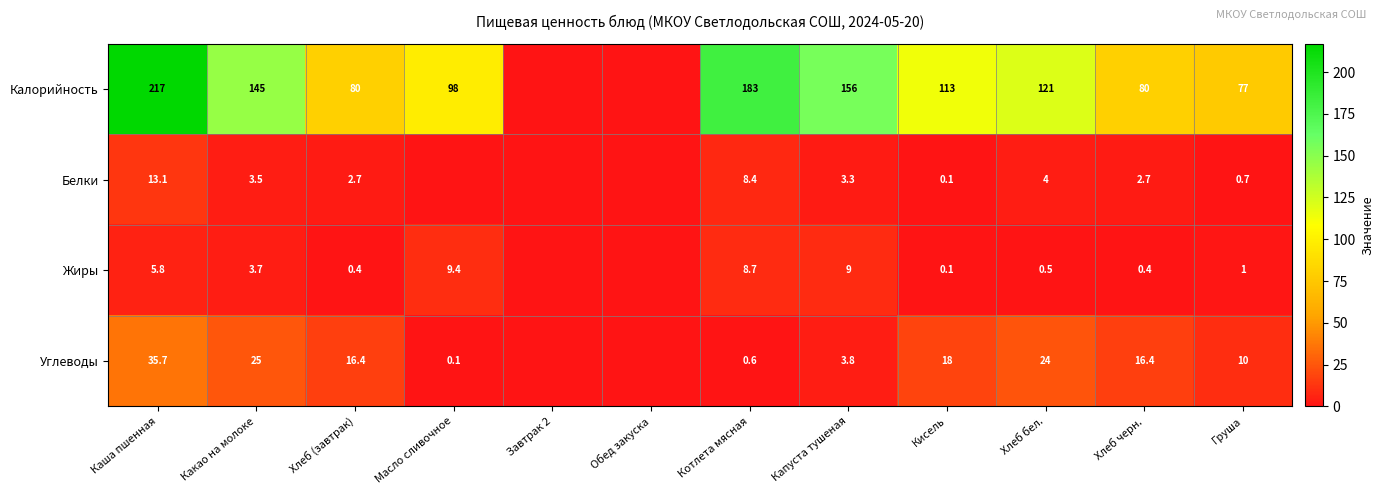

Is it true that Жиры equals 5.8 at Каша пшенная?

True